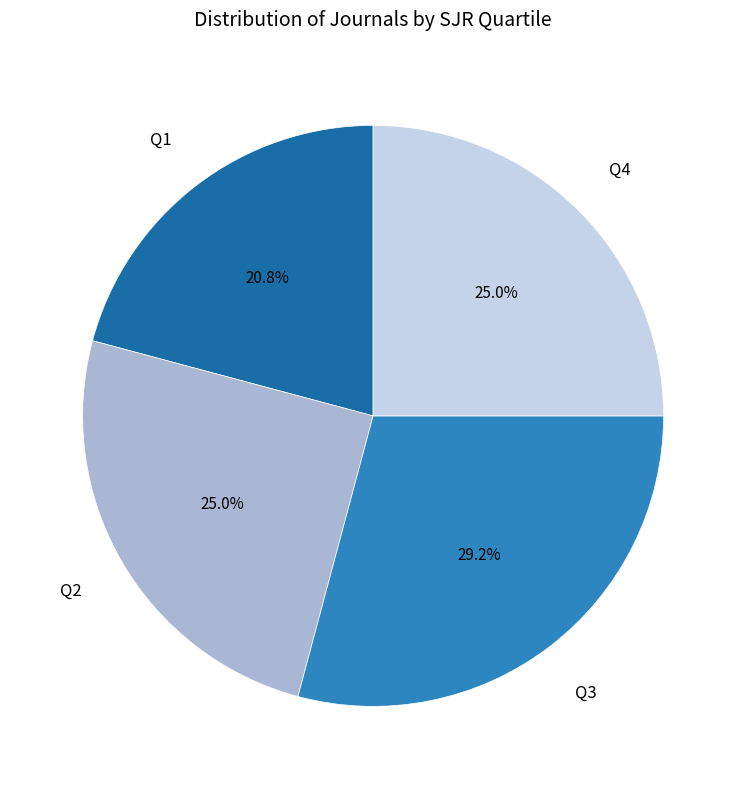

Is there any slice that represents more than half of the pie?

No